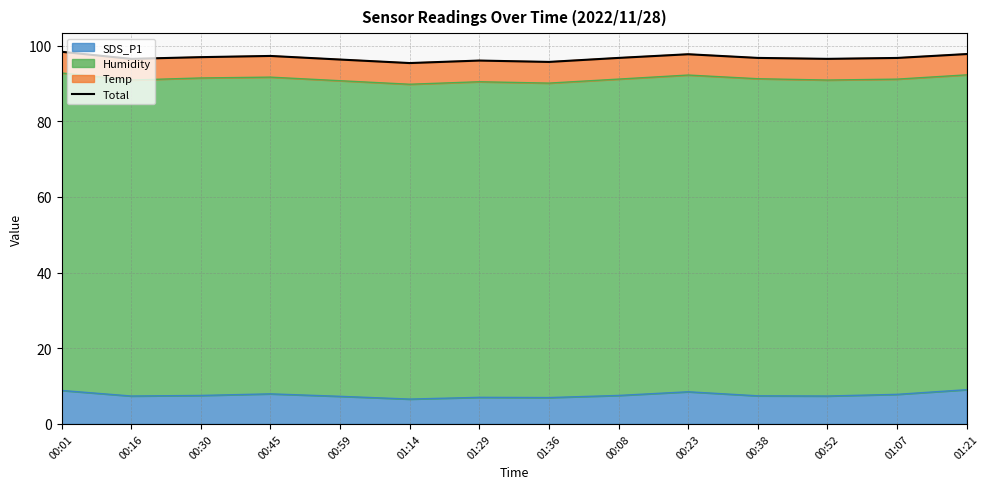

Is it true that SDS_P1 equals 14.9 at 00:23?

False